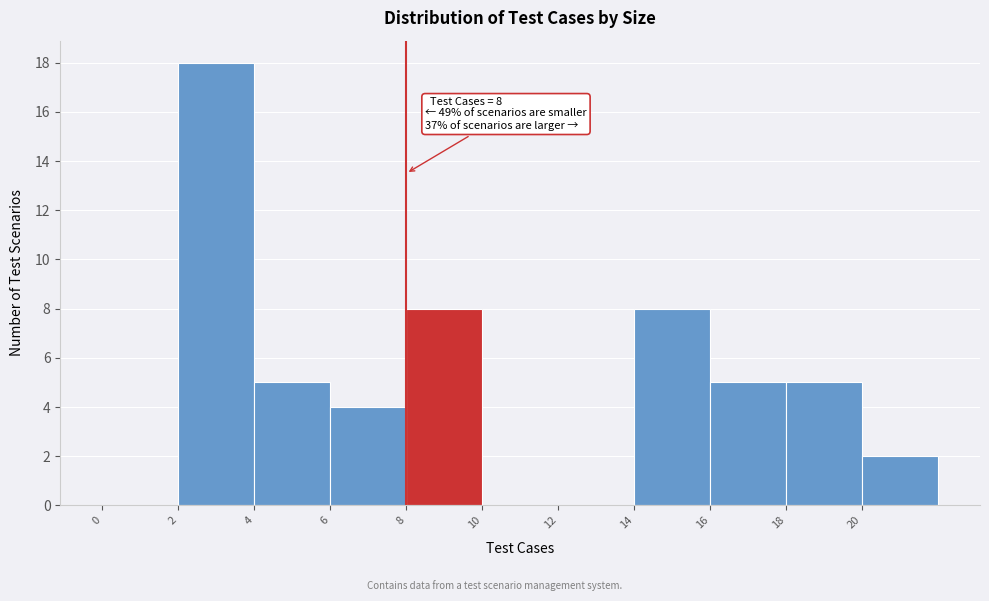

Over which range of the x-axis is the bar tallest?

2 to 4